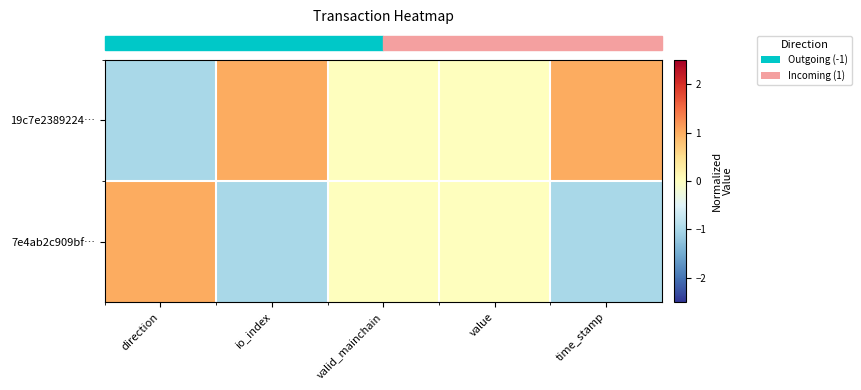

Between direction and time_stamp, which is larger?

time_stamp